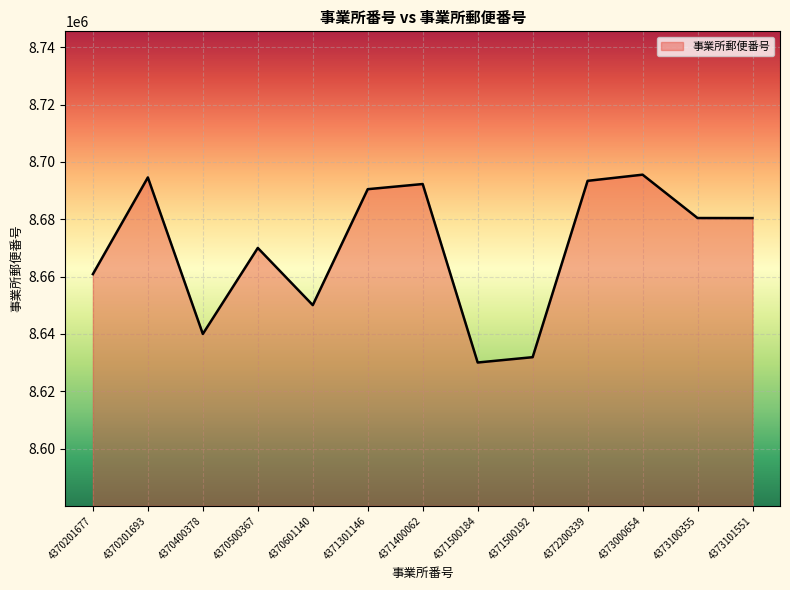

Approximately how many times larger is the value at 4371301146 compared to 4373101551?

1.0